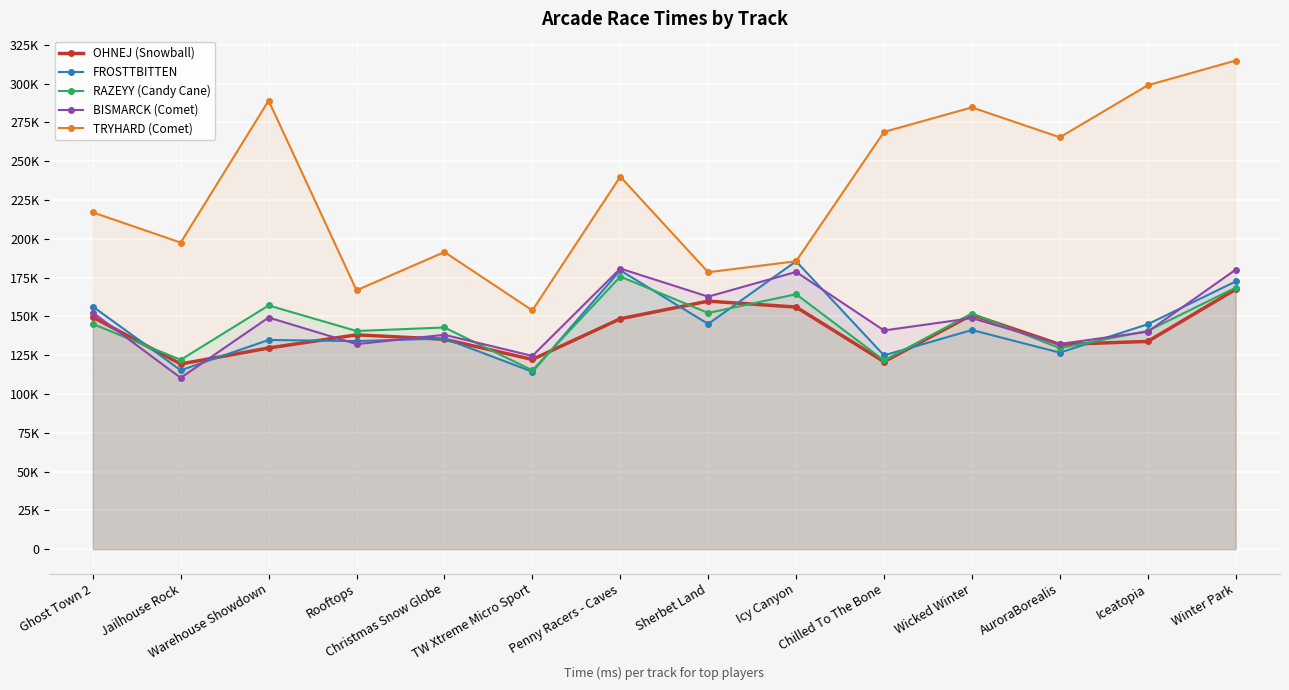

What is the difference between the maximum and minimum values in the RAZEYY (Candy Cane) series?

60421